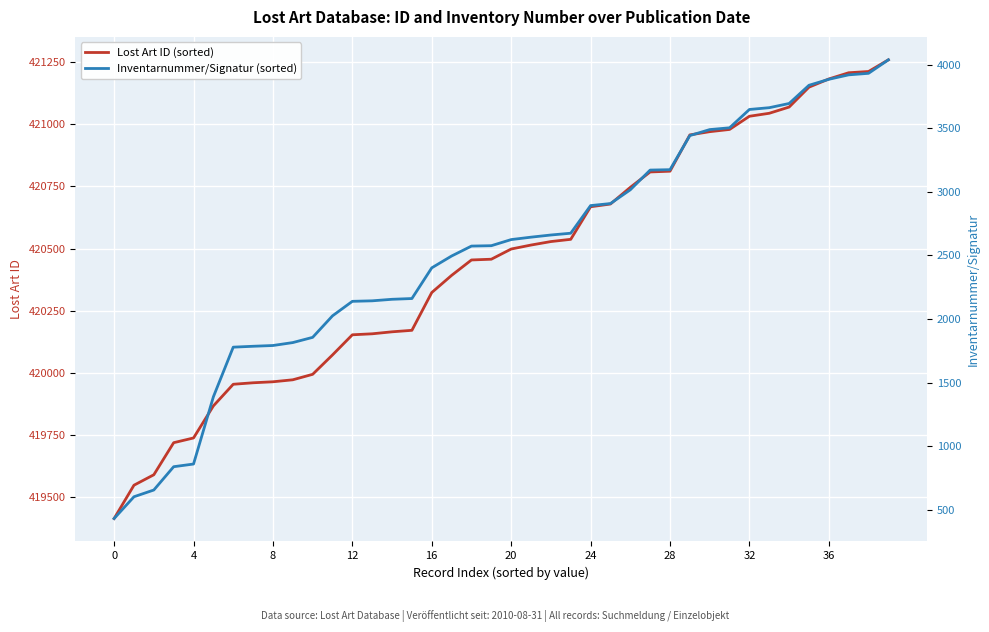

Which label corresponds to the largest value in the chart?

39